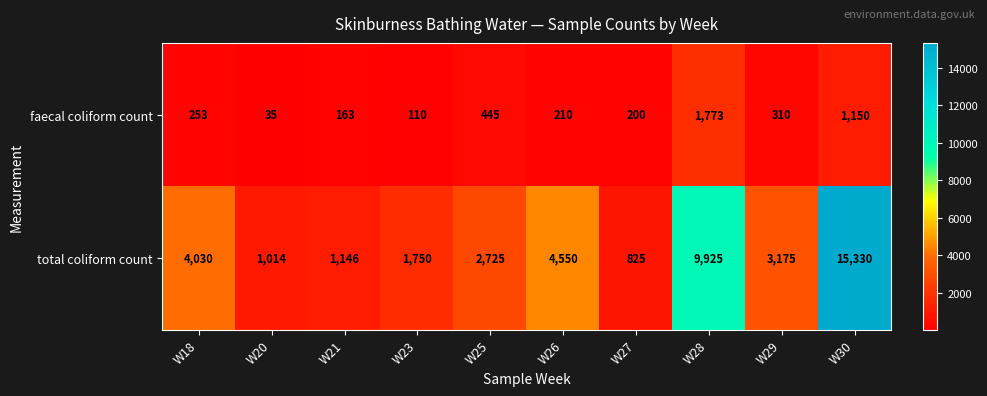

What is the lowest value of the faecal coliform count series?

35